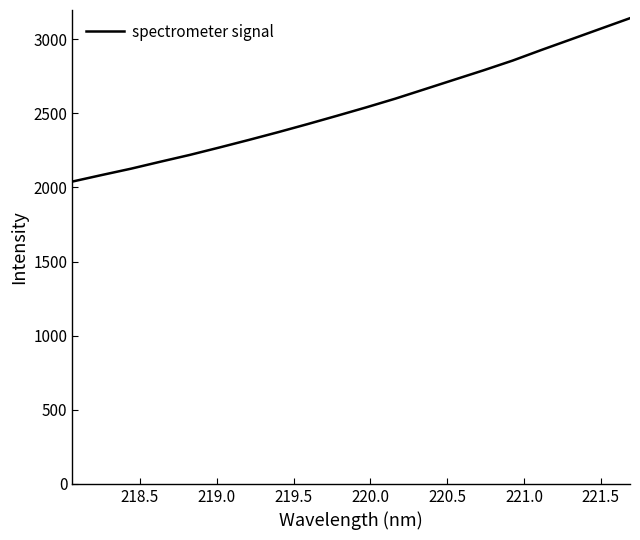

What is the minimum value shown in the chart?

2039.8